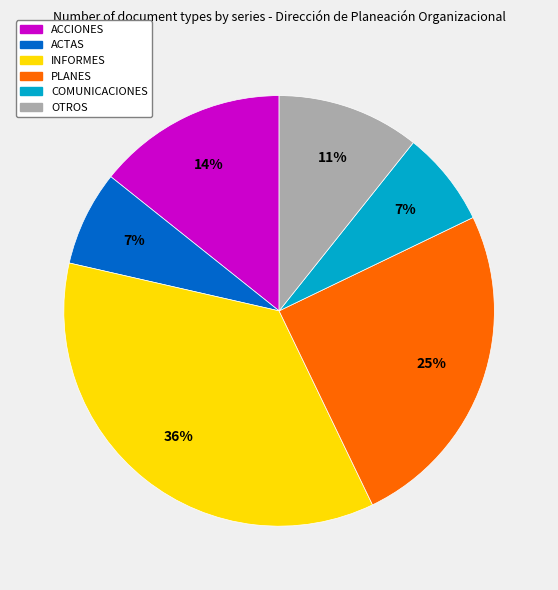

The ACTAS slice represents 7% of the pie. True or false?

True